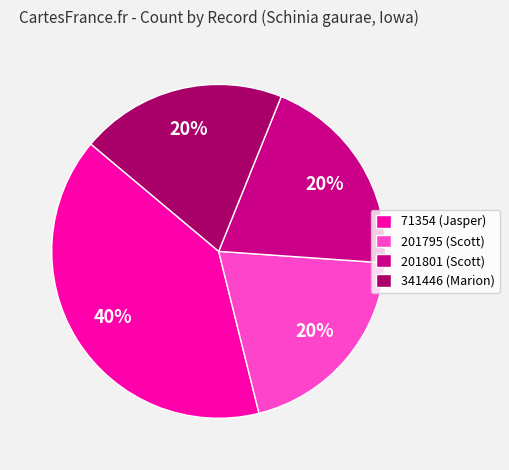

Which has a higher value, 341446 (Marion) or 71354 (Jasper)?

71354 (Jasper)